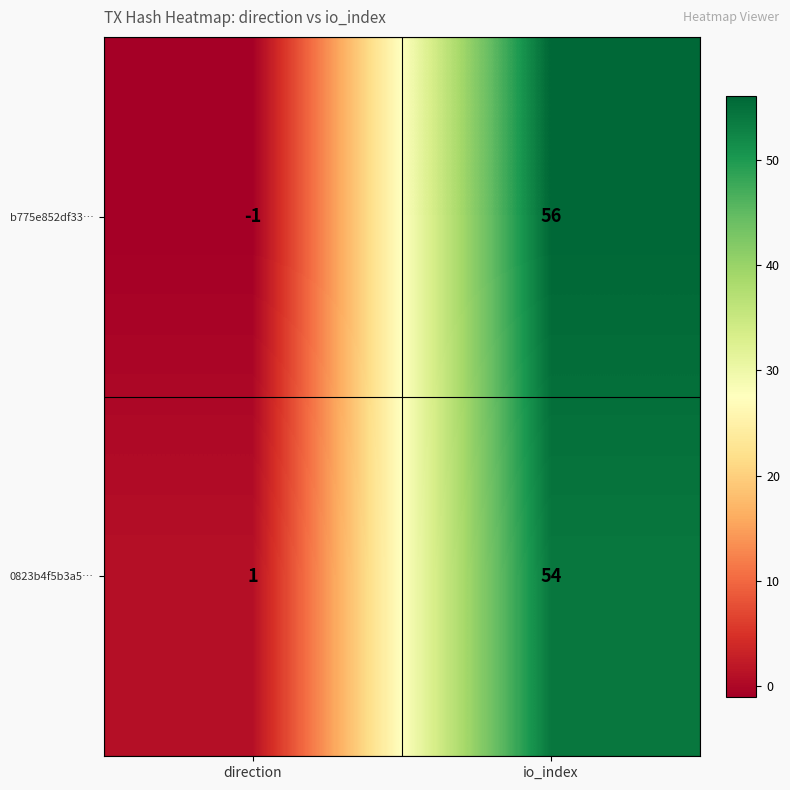

Reading left to right, what are all the values shown in this chart?

b775e852df33…: -1	56
0823b4f5b3a5…: 1	54